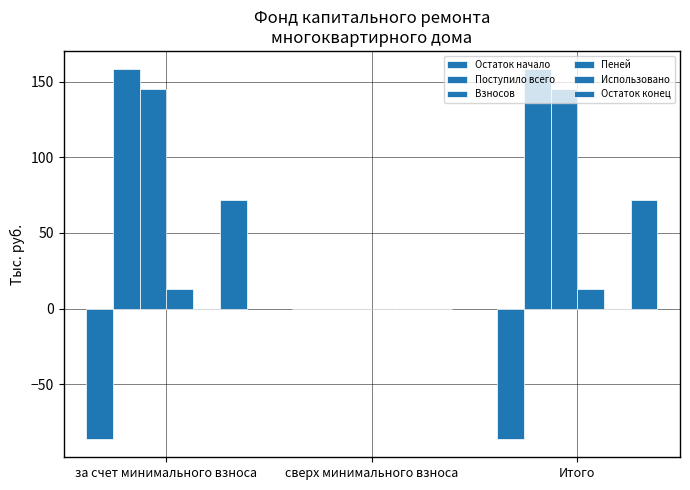

Reading left to right, what are all the values shown in this chart?

Остаток начало: за счет минимального взноса=-86.1	сверх минимального взноса=0.0	Итого=-86.1
Поступило всего: за счет минимального взноса=158.1	сверх минимального взноса=0.0	Итого=158.1
Взносов: за счет минимального взноса=144.9	сверх минимального взноса=0.0	Итого=144.9
Пеней: за счет минимального взноса=13.2	сверх минимального взноса=0.0	Итого=13.2
Использовано: за счет минимального взноса=0.0	сверх минимального взноса=0.0	Итого=0.0
Остаток конец: за счет минимального взноса=72.0	сверх минимального взноса=0.0	Итого=72.0